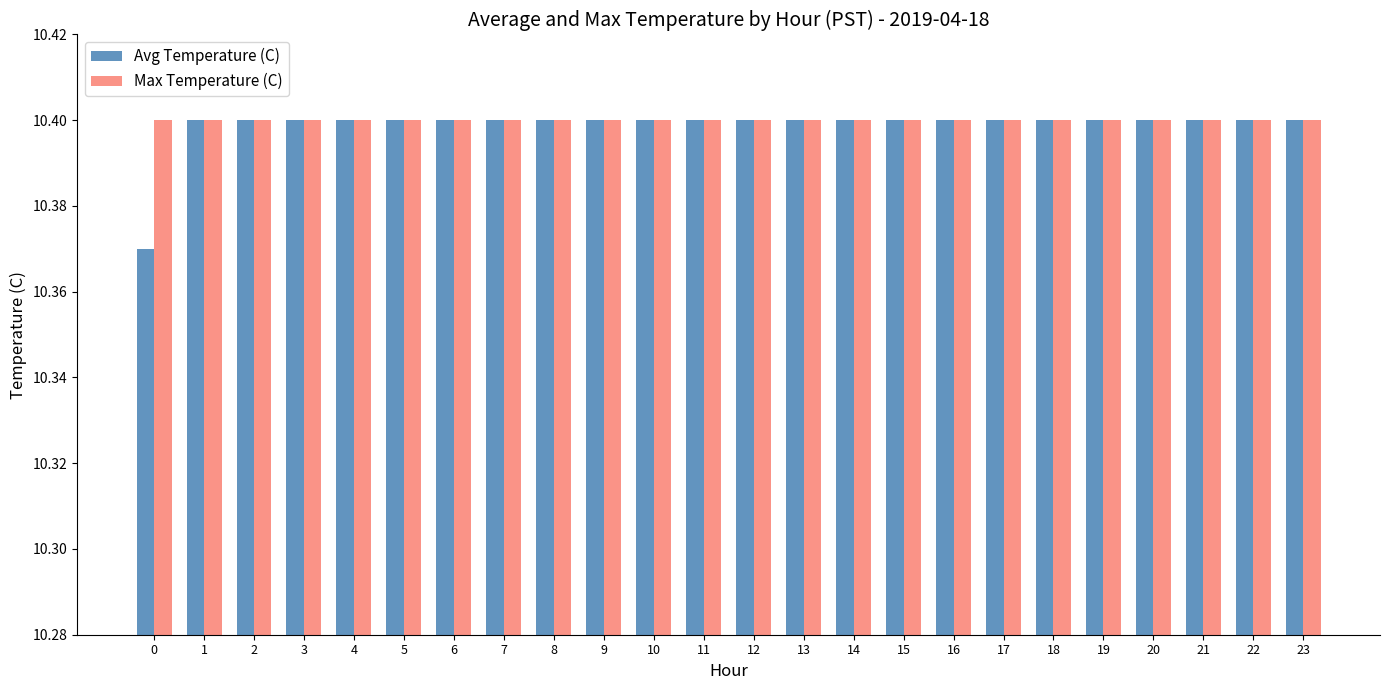

What is the sum of the Max Temperature (C) values at 16 and 20?

20.8